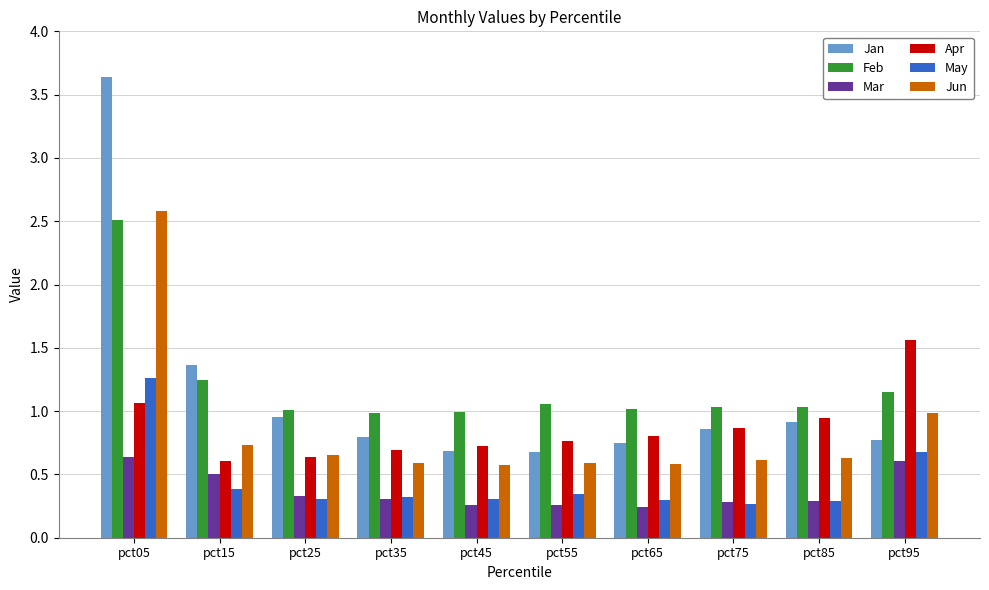

The value of Apr at pct35 is 0.4. True or false?

False